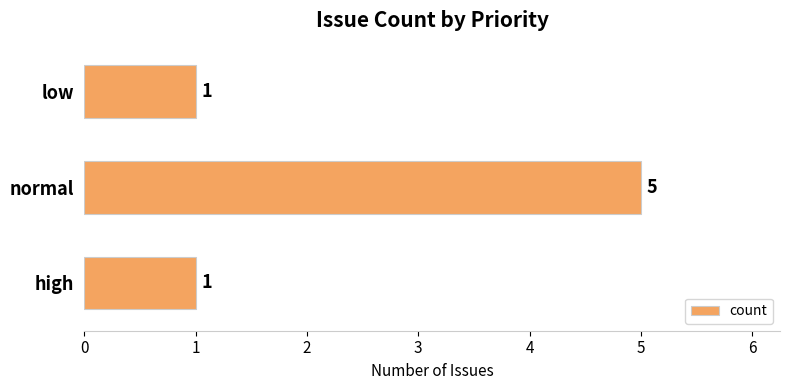

Is it true that the value at low is 1?

True